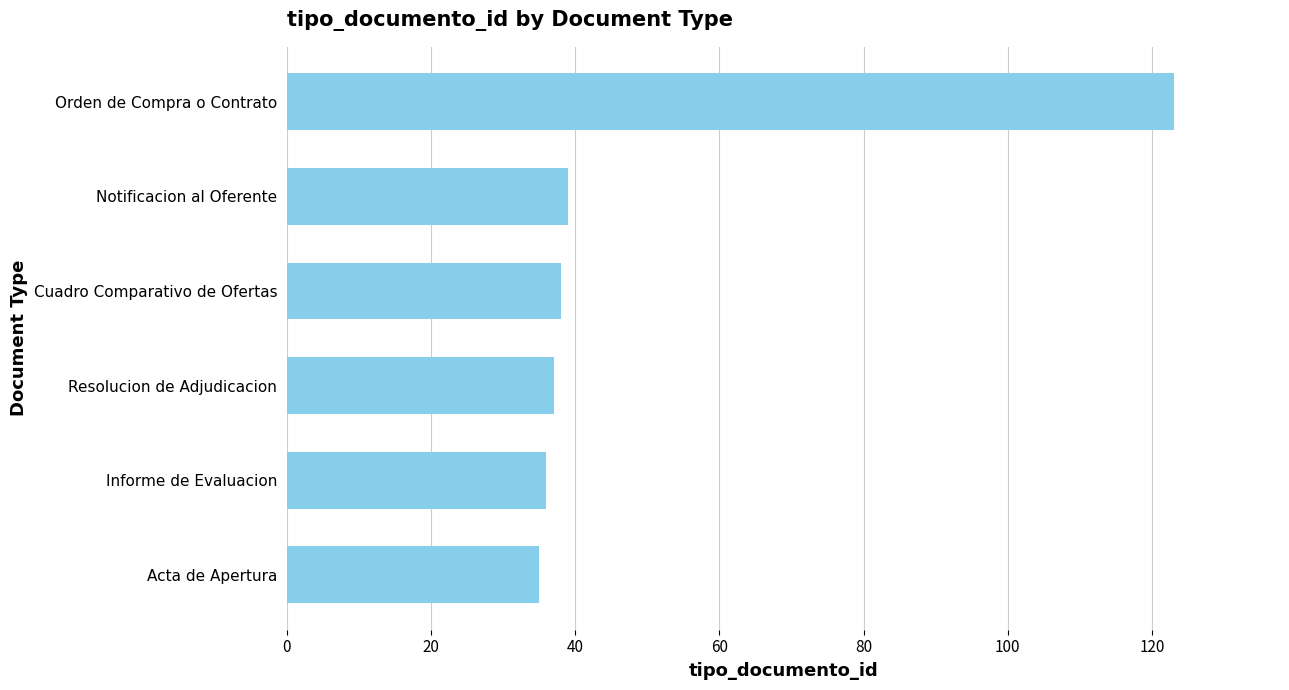

What is the sum of all values?

308